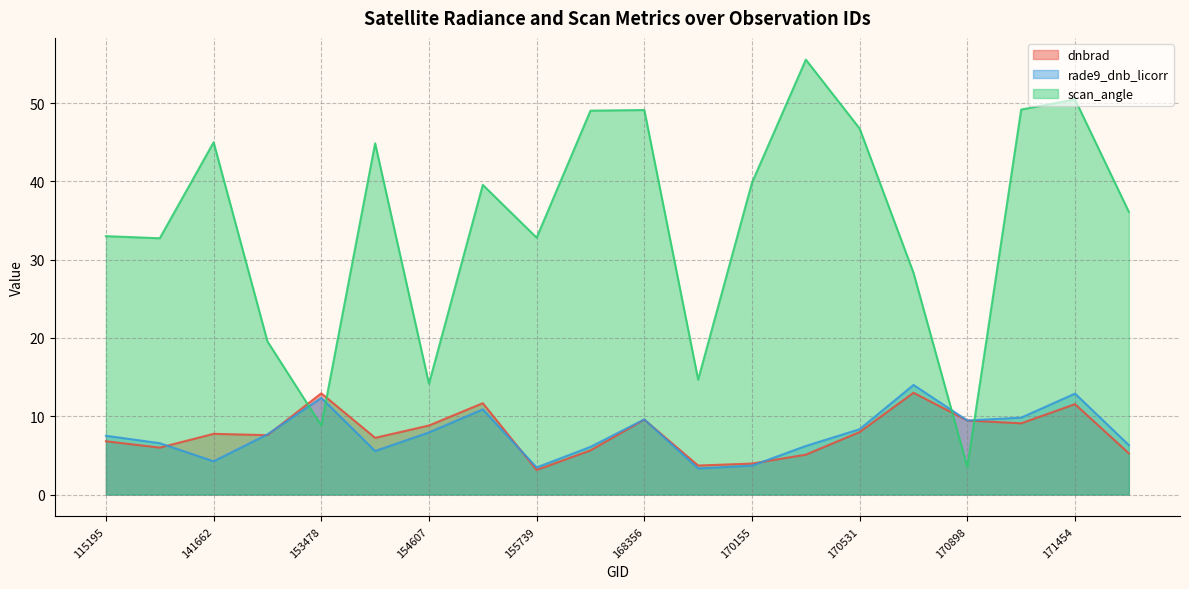

True or false: dnbrad and rade9_dnb_licorr intersect in this chart.

True